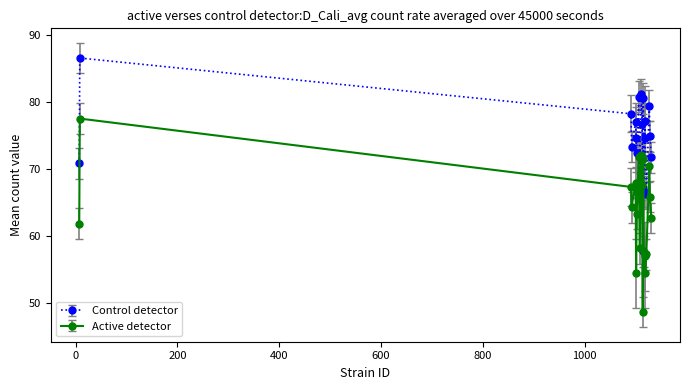

Rank the series by their average value, from lowest to highest.

Active detector, Control detector